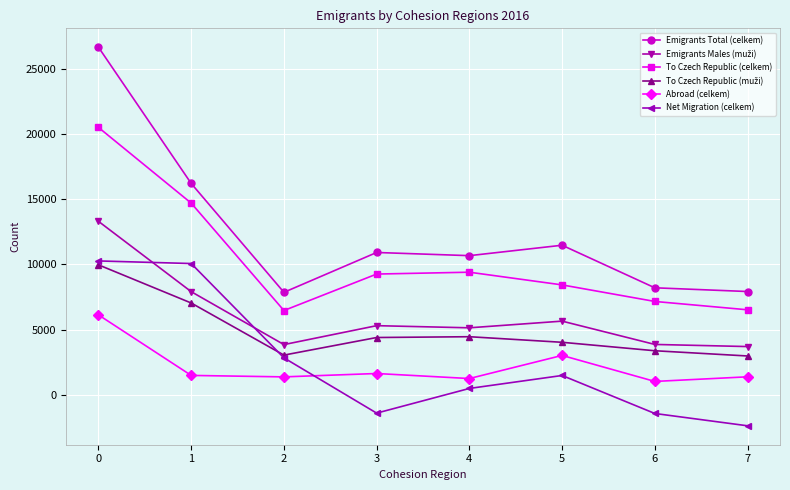

What is the average value of the To Czech Republic (celkem) series?

10309